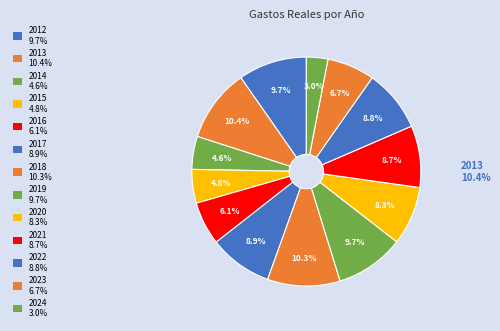

The 2020 141A01 slice represents 17% of the pie. True or false?

False